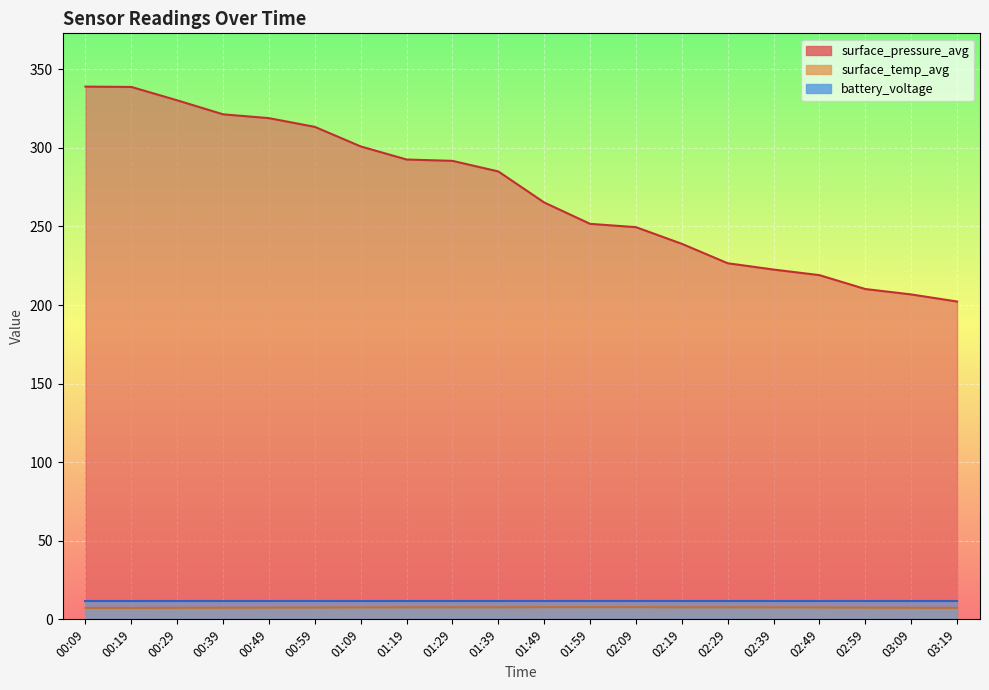

How many categories are shown in the chart?

20